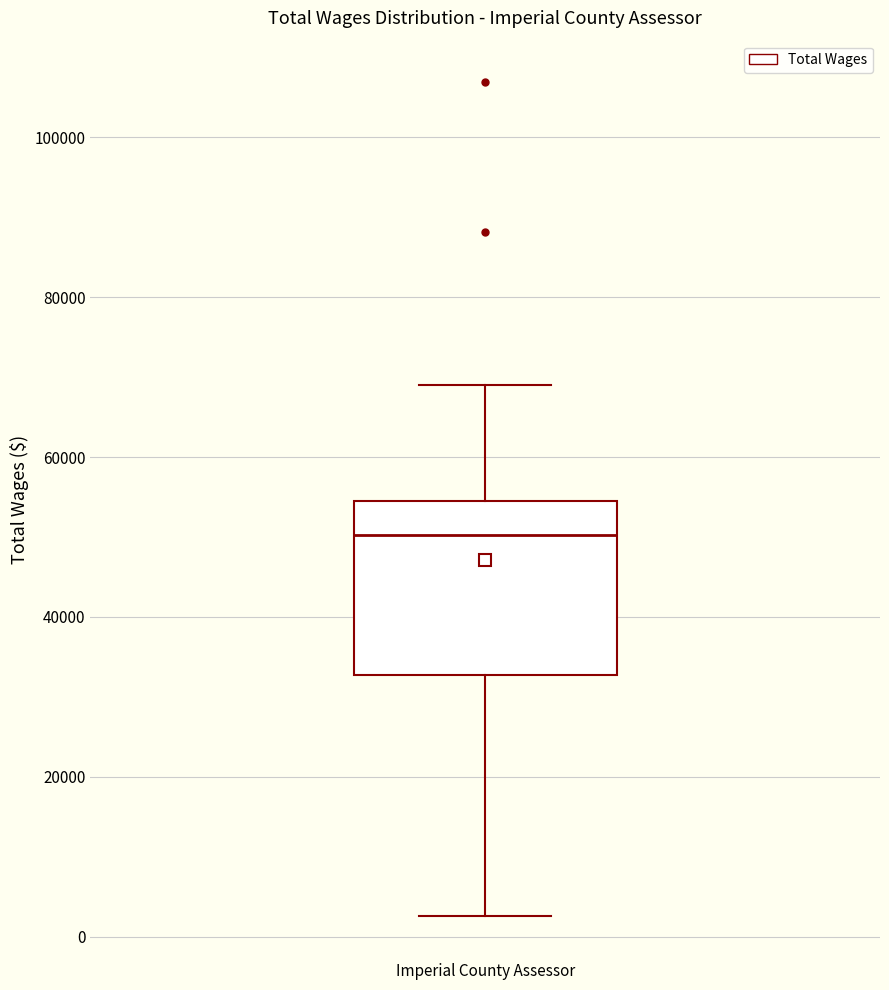

Where is the lower edge of the box for Imperial County Assessor on the y-axis? The values are not printed on the chart, so give them approximately, as read against the axis.

32000